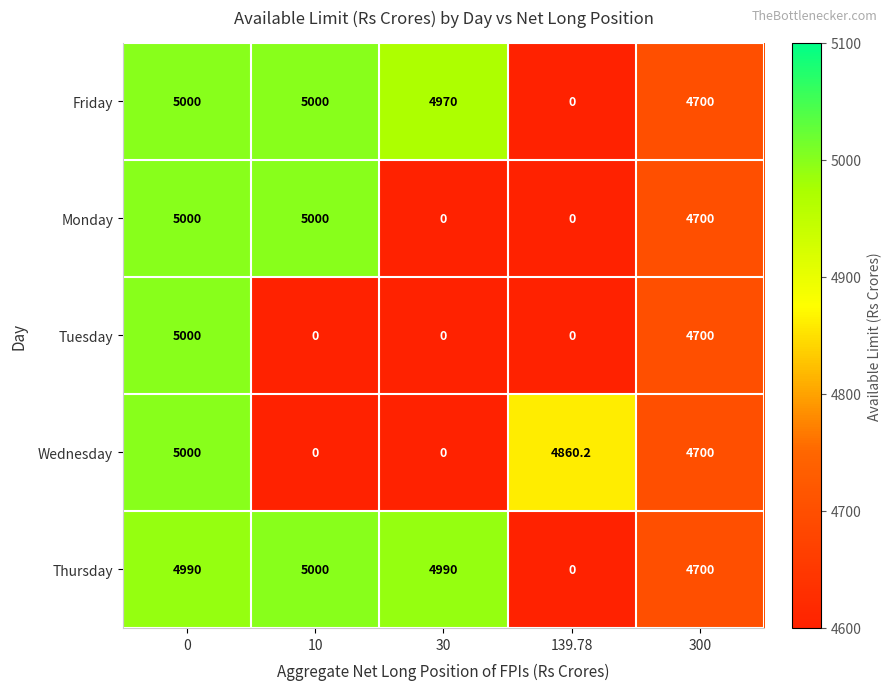

Reading left to right, extract all data points from this chart.

Friday: 5000.0	5000.0	4970.0	0.0	4700.0
Monday: 5000.0	5000.0	0.0	0.0	4700.0
Tuesday: 5000.0	0.0	0.0	0.0	4700.0
Wednesday: 5000.0	0.0	0.0	4860.2	4700.0
Thursday: 4990.0	5000.0	4990.0	0.0	4700.0